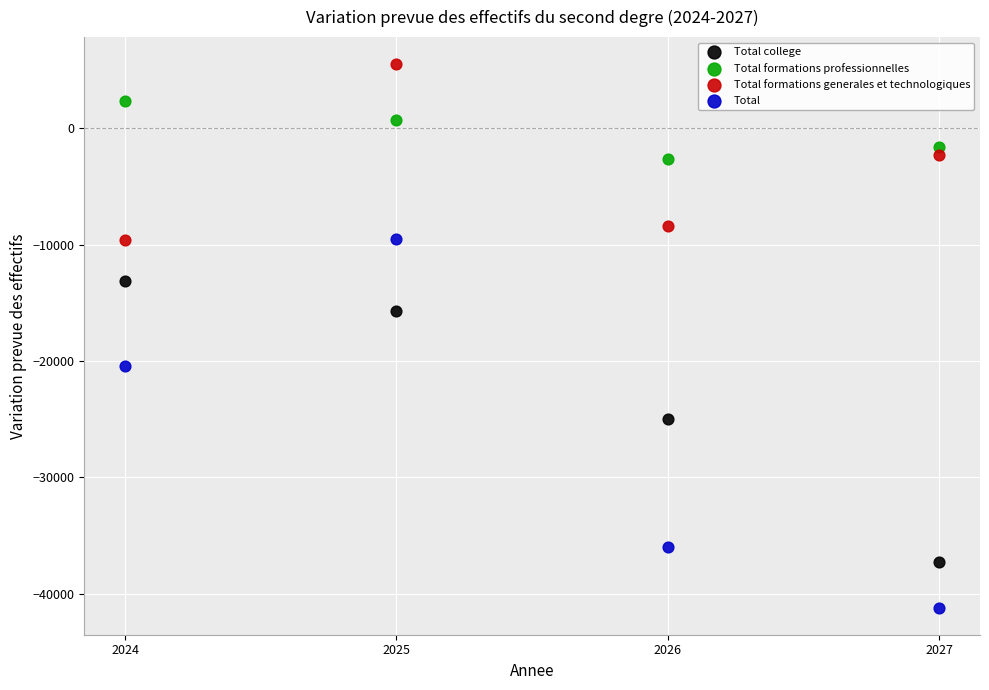

What are all the series names shown in the legend?

Total college, Total formations professionnelles, Total formations generales et technologiques, Total